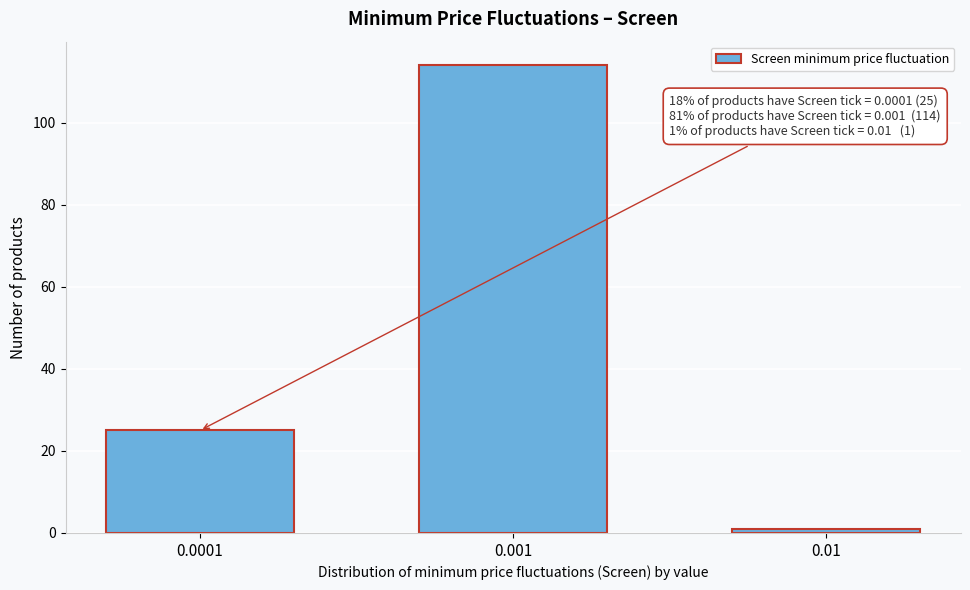

Reading left to right, transcribe all the data shown in this chart.

0.0001=25	0.001=114	0.01=1